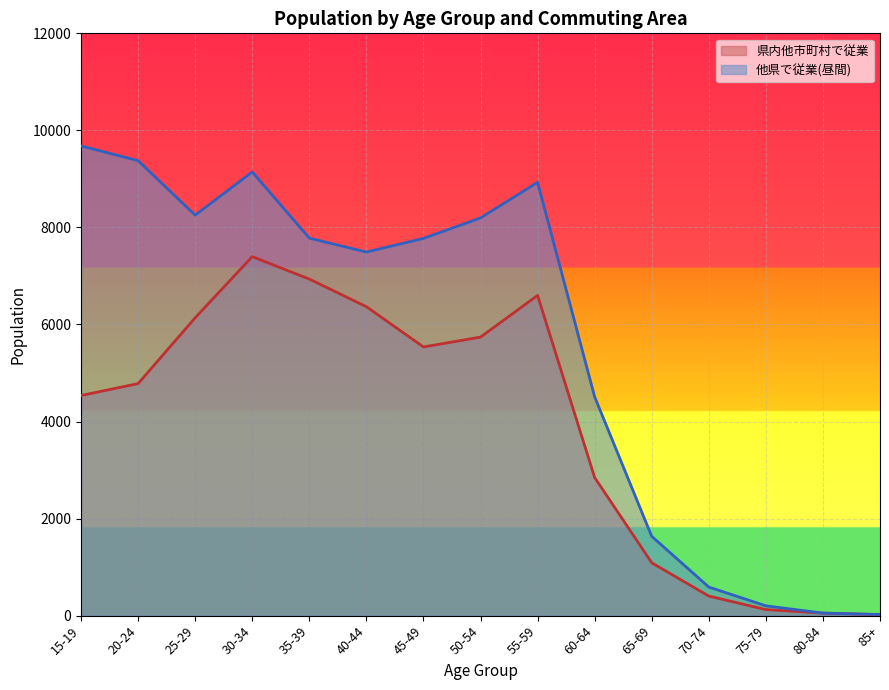

Which has a higher value, 80-84 or 20-24?

20-24